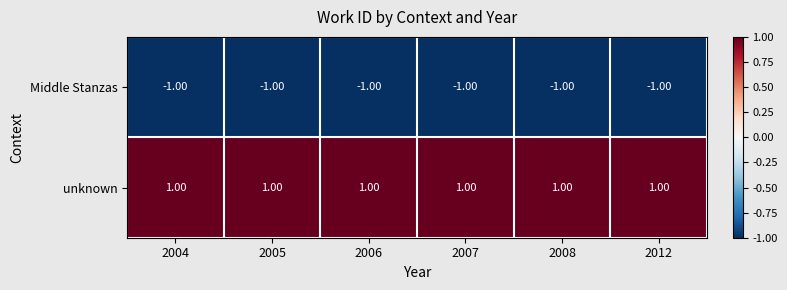

List the series in order of their peak value, highest first.

unknown, Middle Stanzas